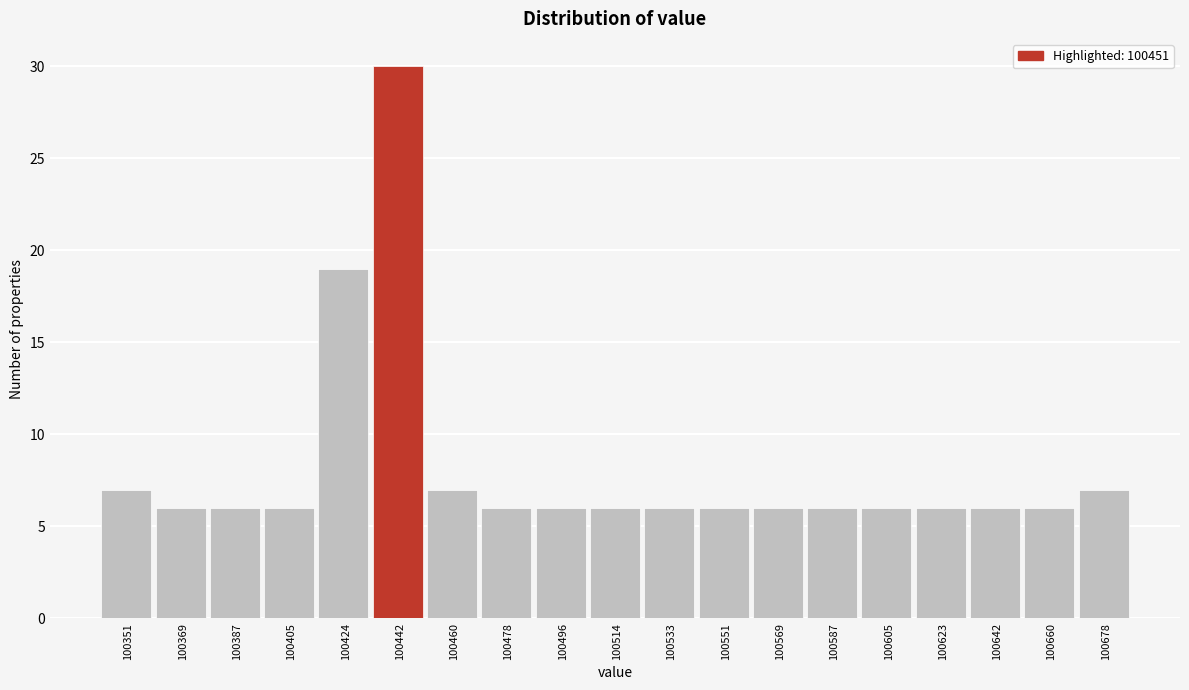

Reading right to left, what are all the values shown in this chart?

7	6	6	6	6	6	6	6	6	6	6	6	7	30	19	6	6	6	7